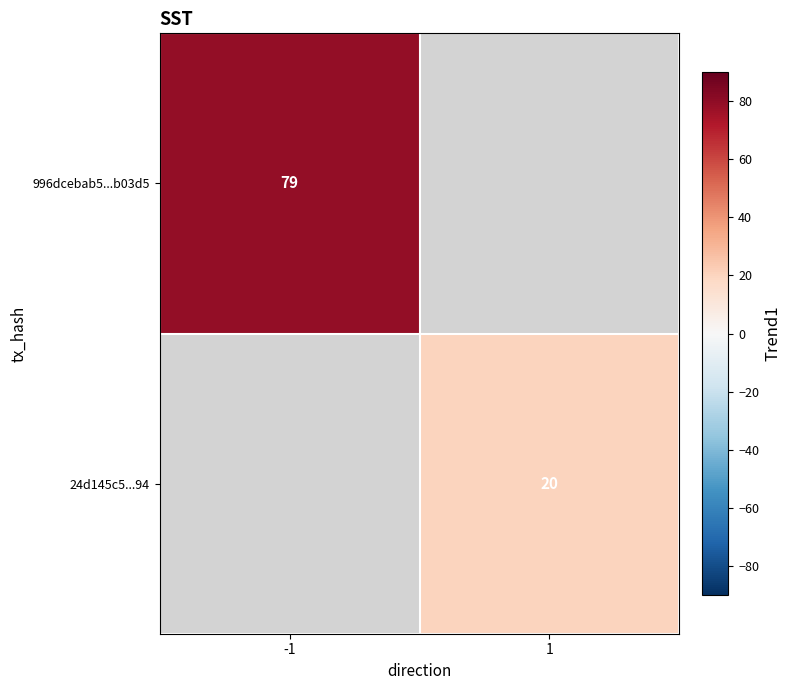

True or false: 996dcebab5...b03d5 has a value of 17 at -1.

False